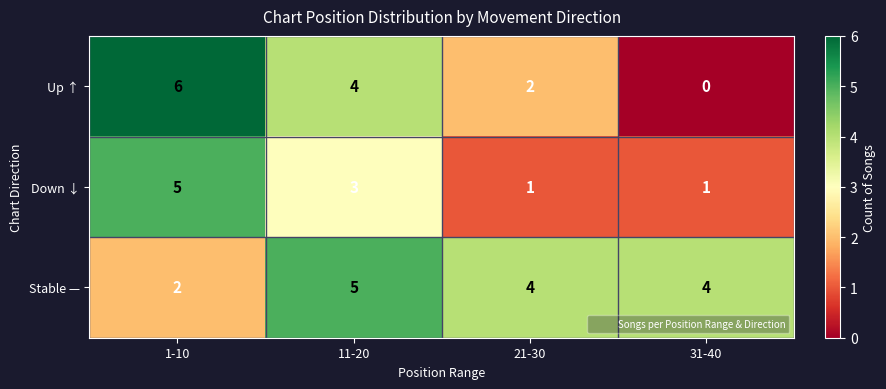

Where is Stable — nearest to the value 3?

1-10